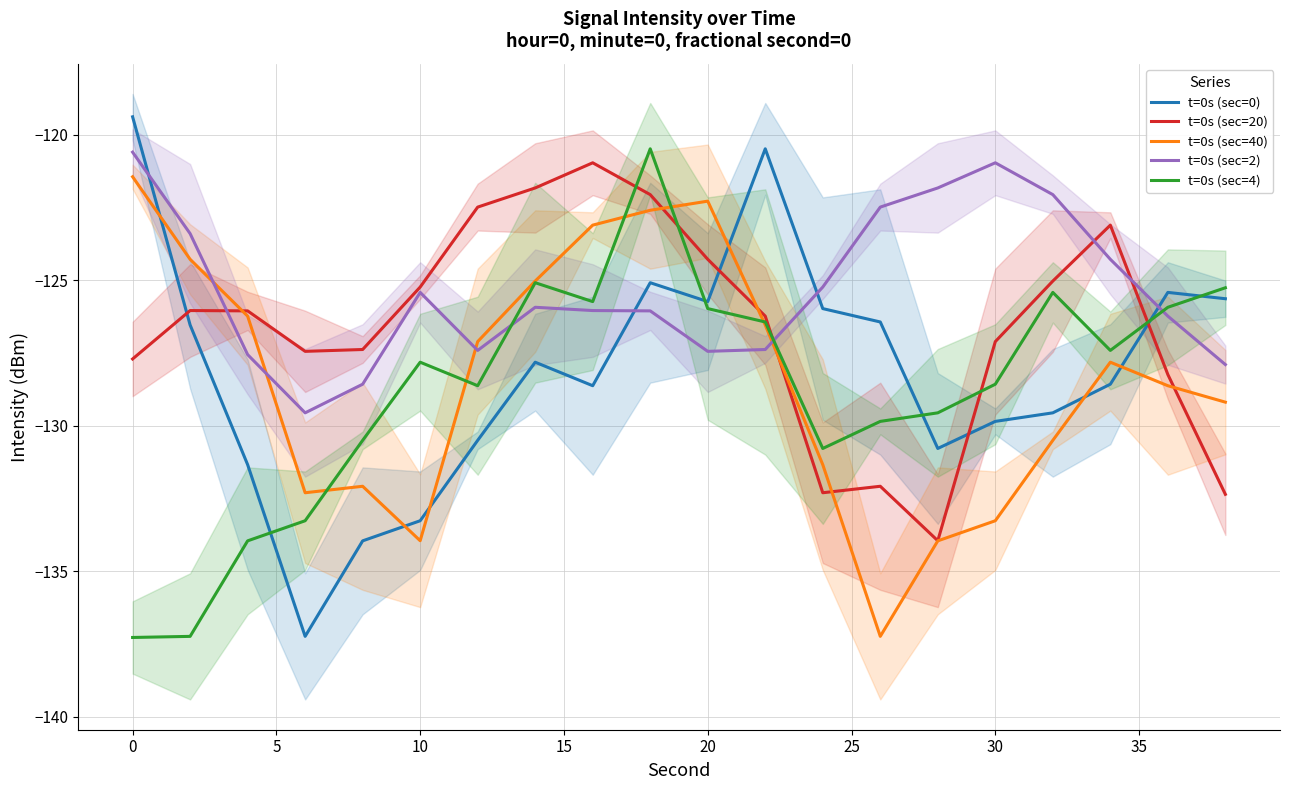

How many data points in t=0s (sec=40) are less than -127?

12